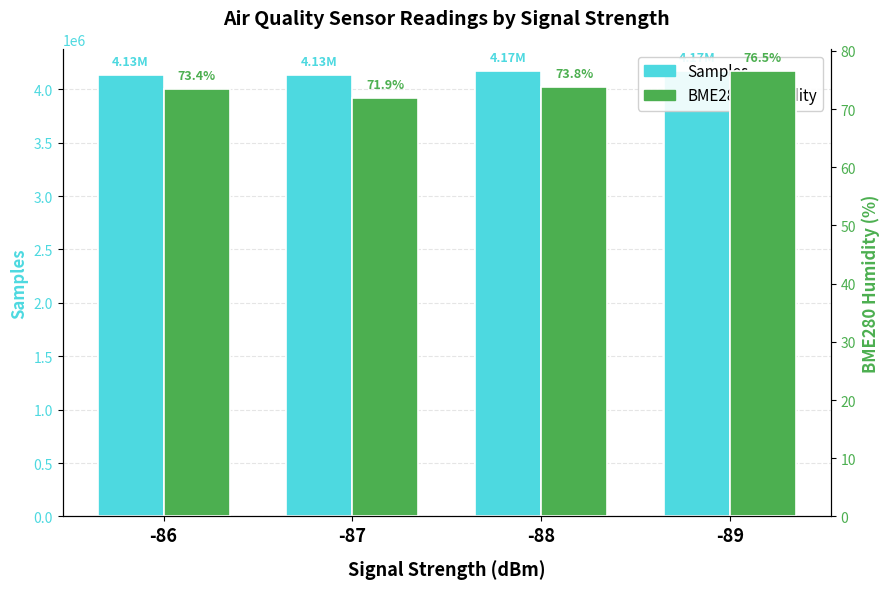

What is the sum of all Samples values?

16603460.7